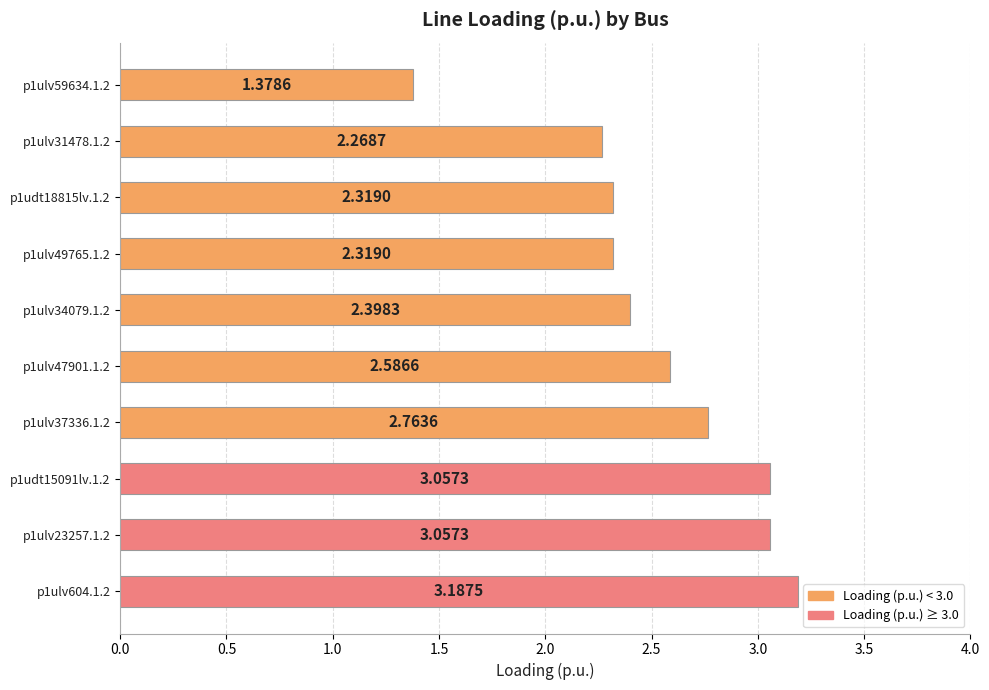

What is the difference between the maximum and minimum values?

1.8